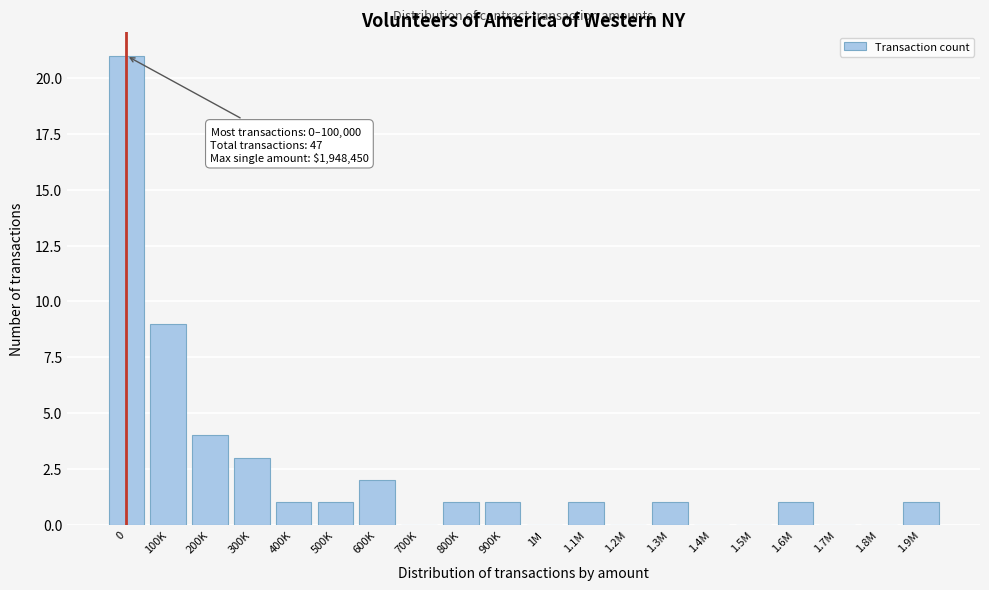

Reading left to right, what are all the values shown in this chart?

0=21	100K=9	200K=4	300K=3	400K=1	500K=1	600K=2	700K=0	800K=1	900K=1	1M=0	1.1M=1	1.2M=0	1.3M=1	1.4M=0	1.5M=0	1.6M=1	1.7M=0	1.8M=0	1.9M=1